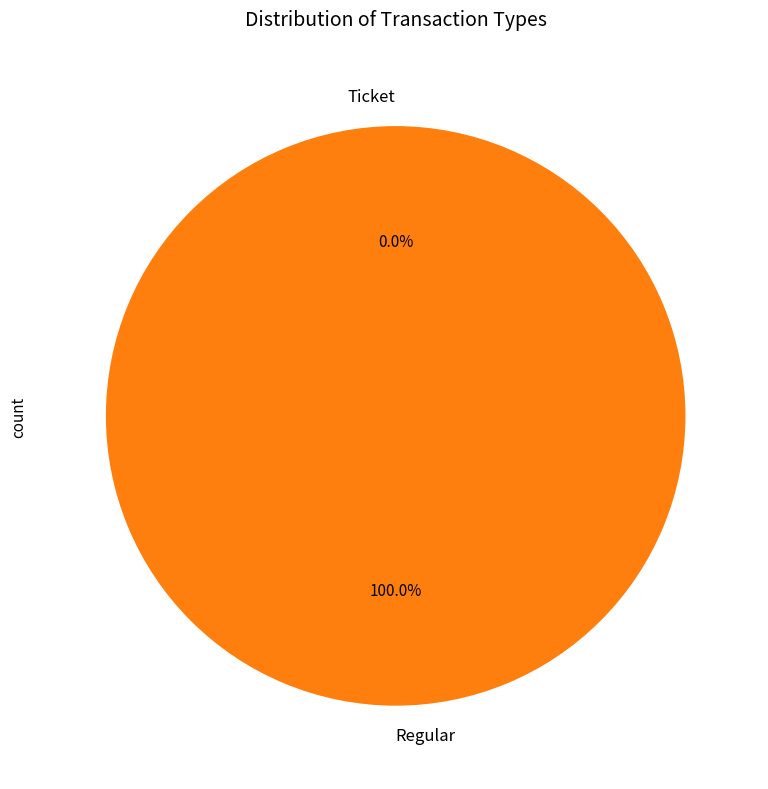

To the nearest percent, what is the difference between the largest and smallest slice percentages?

100%